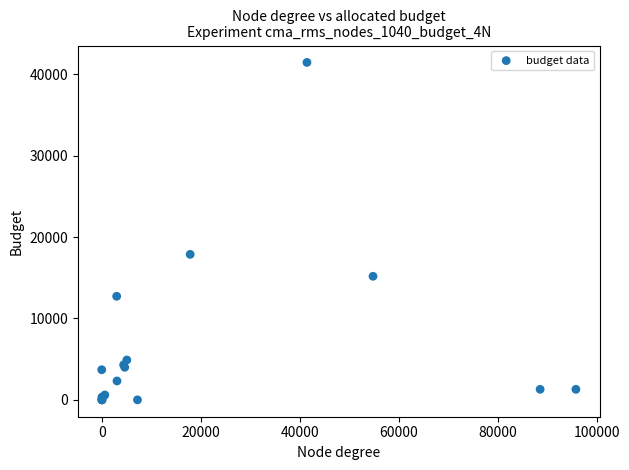

What Y value in the scatter plot is closest to 20734?

17879.5